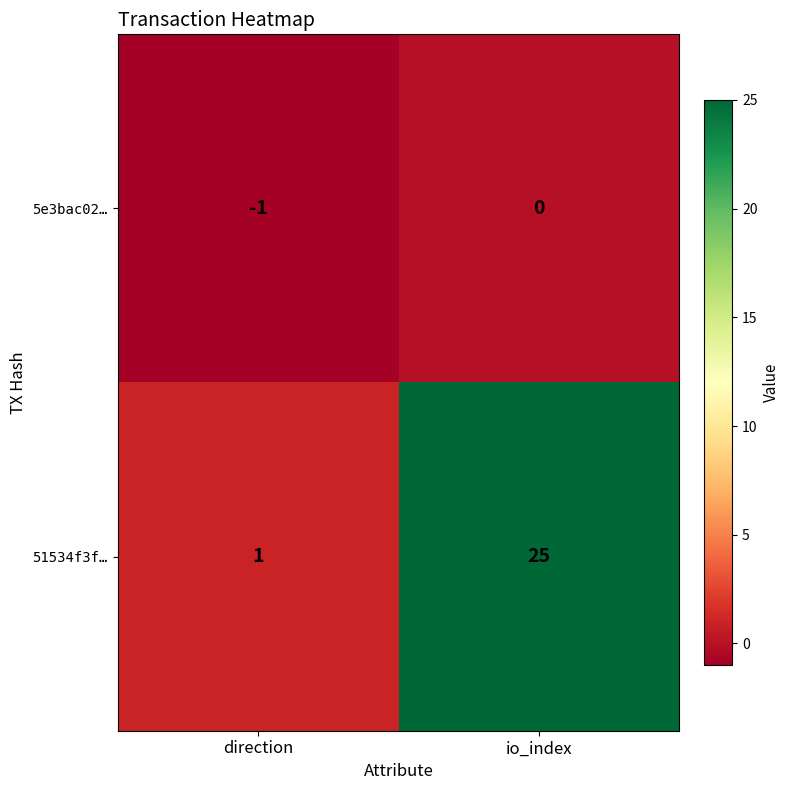

How many data points in 51534f3f… are less than 25?

1